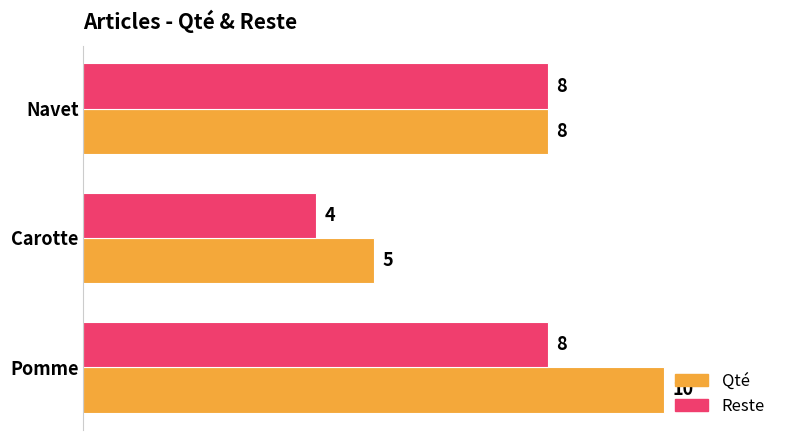

The value of Reste at Carotte is 7. True or false?

False